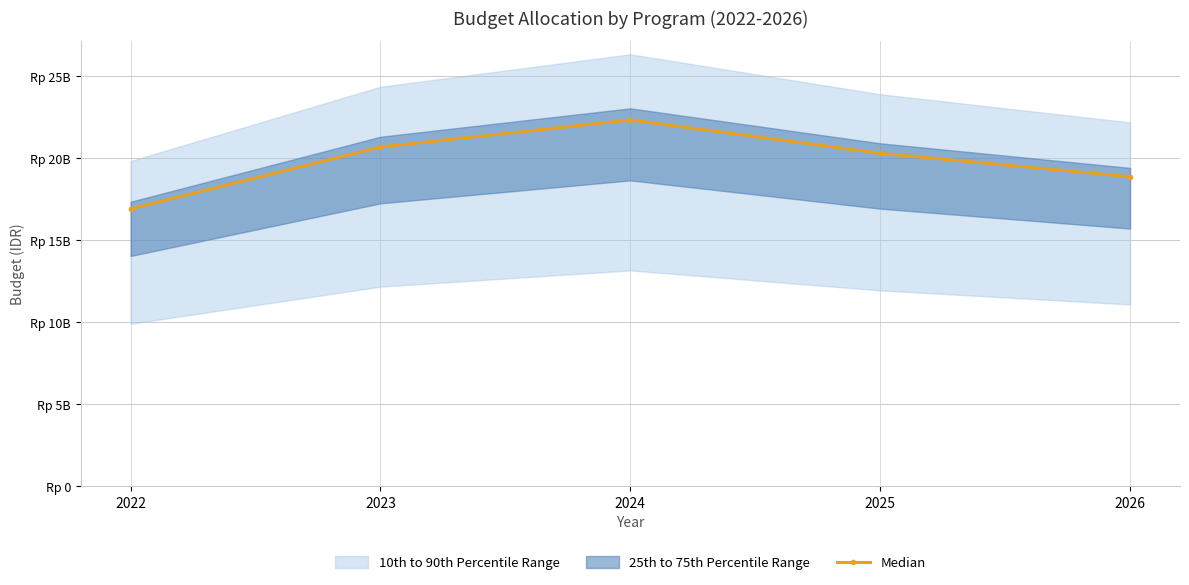

True or false: the data shows 20681286000 at 2023.

True